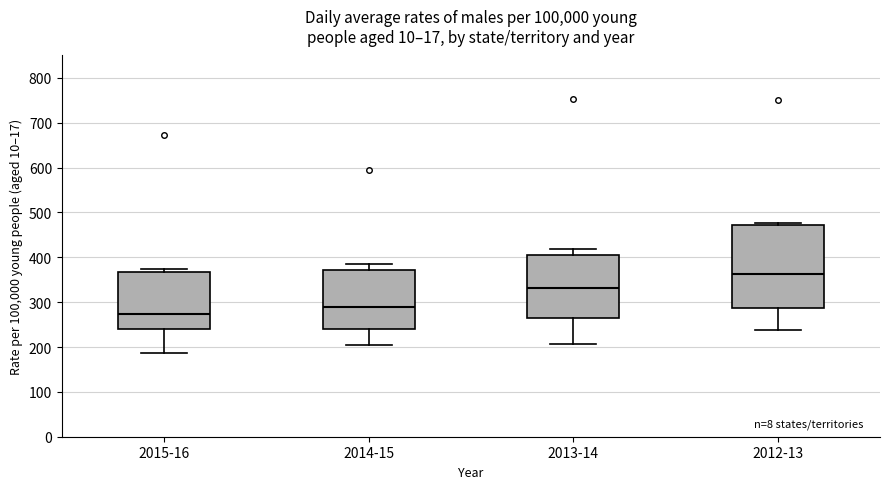

Which box is the tallest, from its lower edge to its upper edge?

2012-13